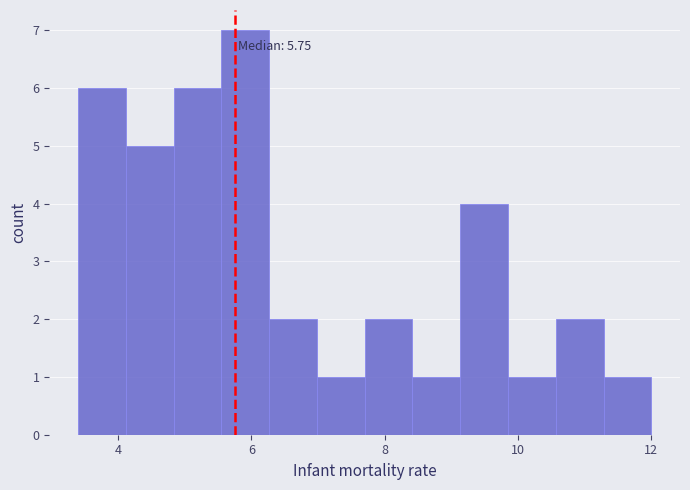

Around what value on the x-axis is the tallest bar? Give the approximate position of its centre, as read against the axis.

6.0